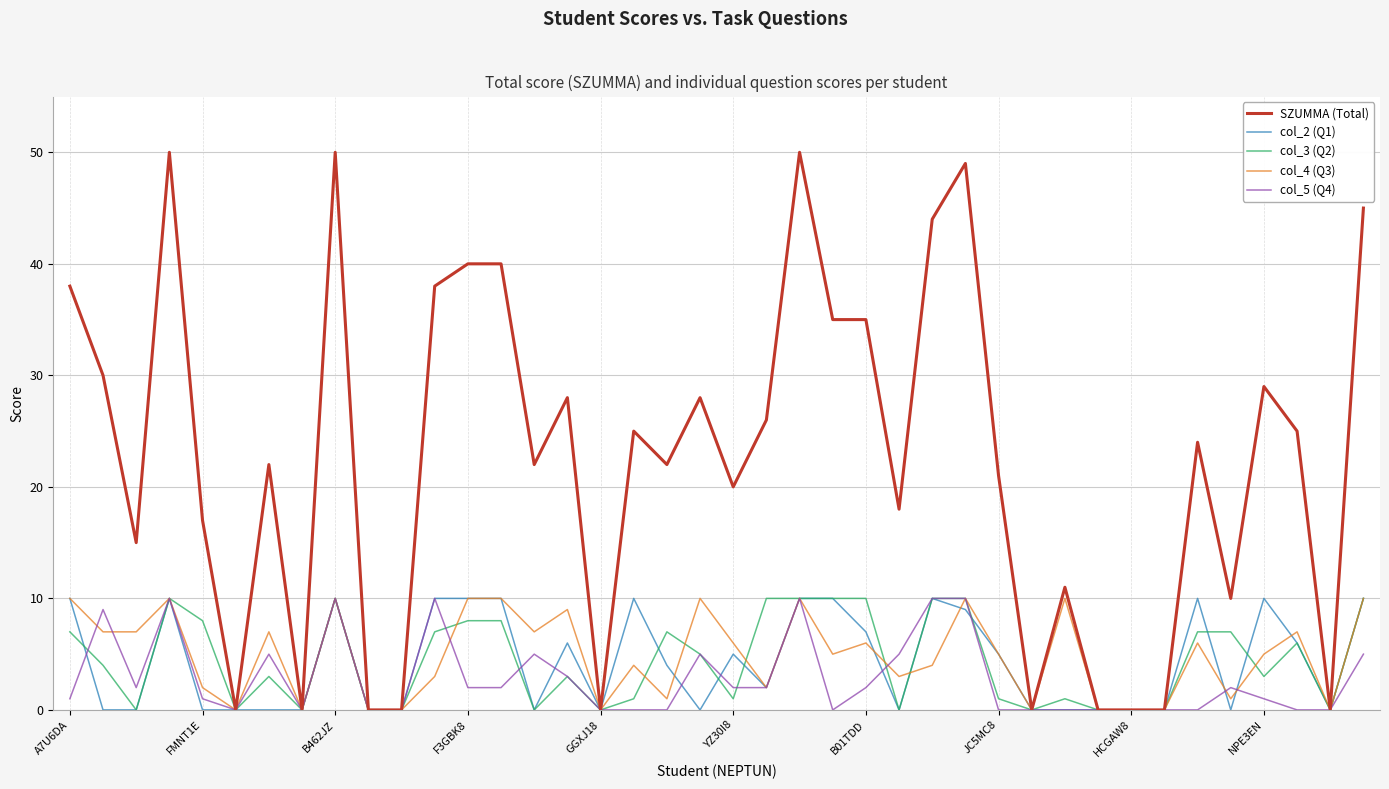

Which series has the largest range (max minus min)?

SZUMMA (Total)